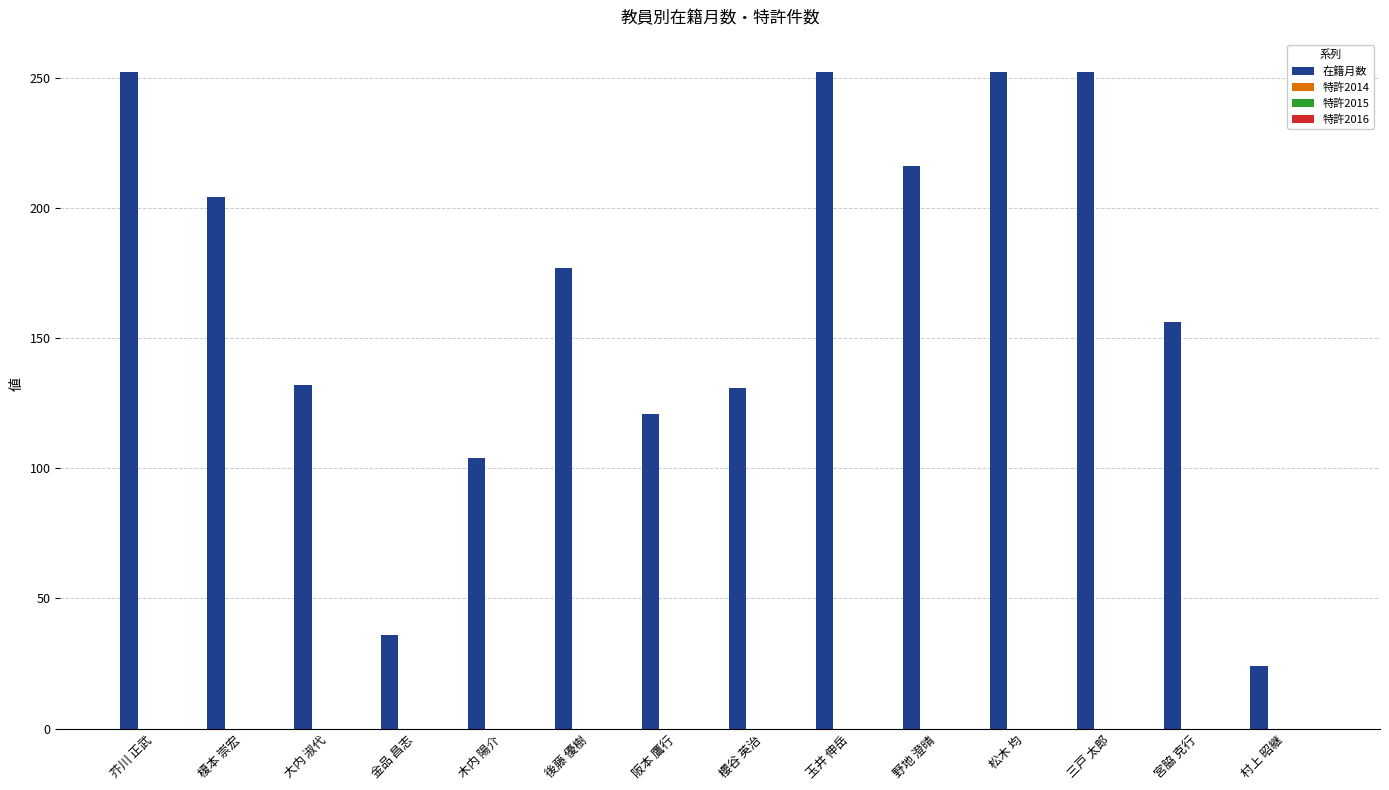

What is the average value?

165